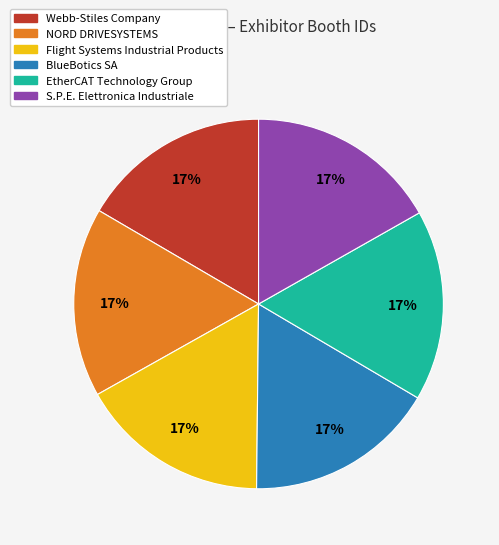

How many slices are in this pie chart?

6